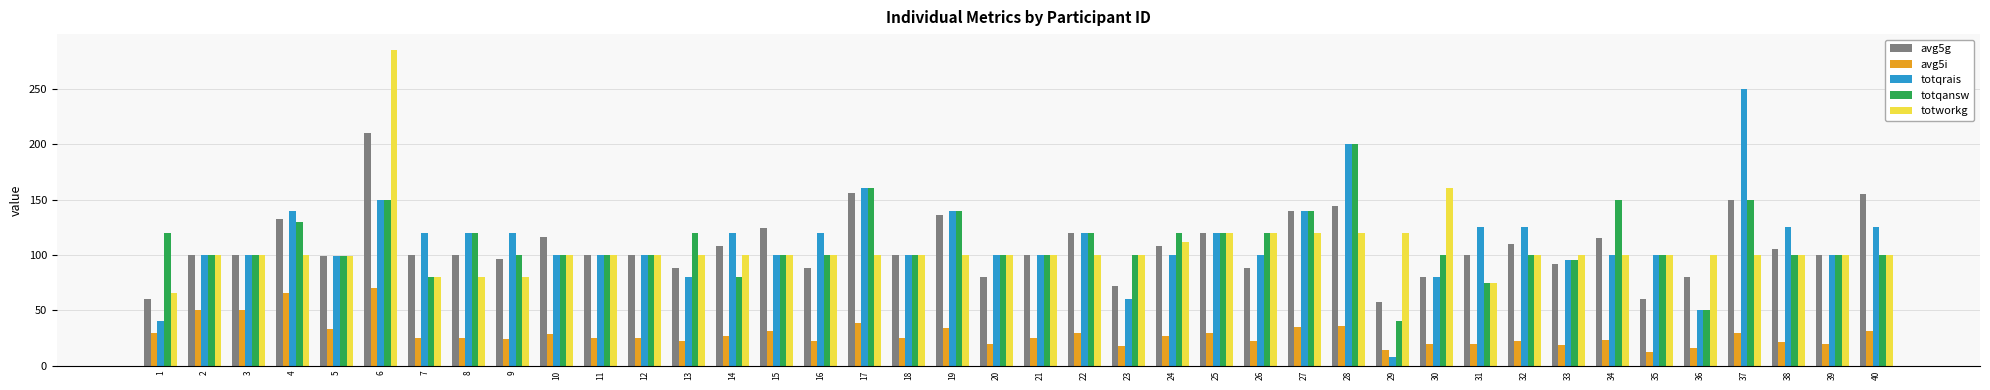

What is the maximum value for totworkg?

285.0